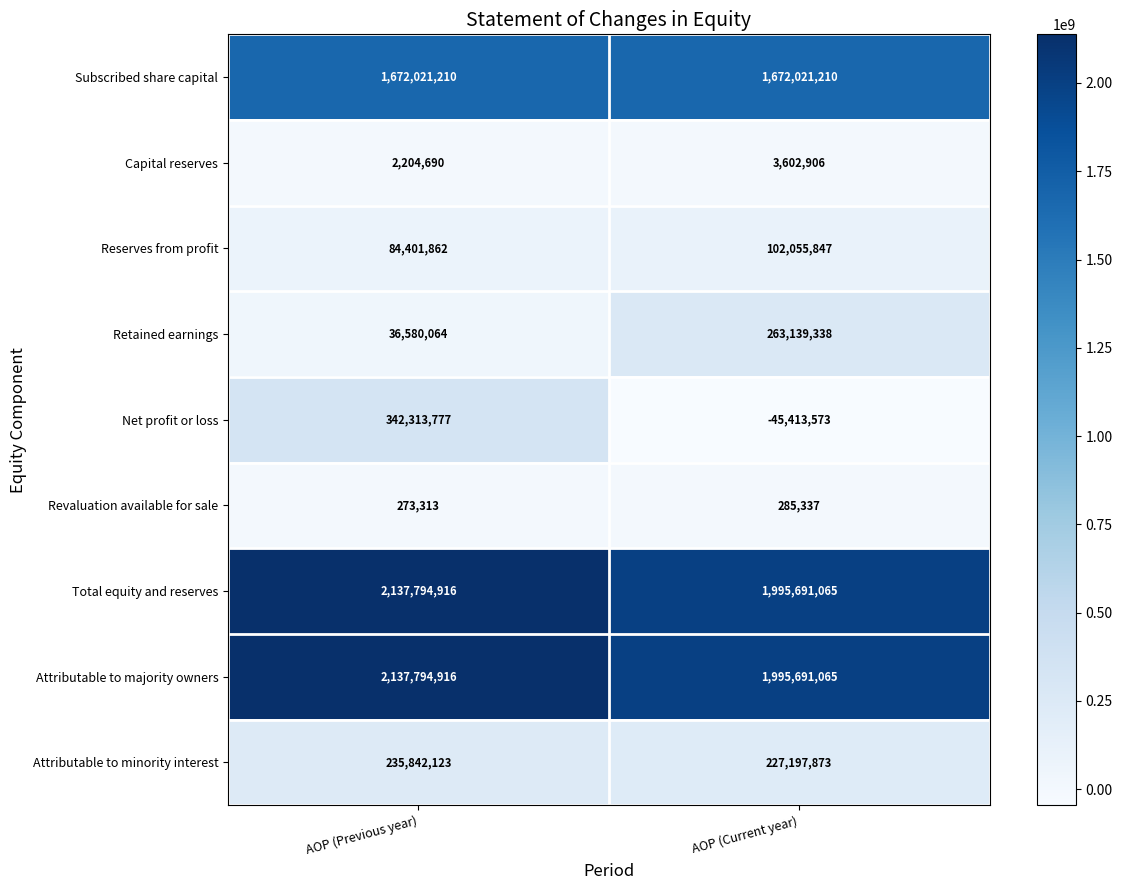

Reading left to right, what are all the values shown in this chart?

Subscribed share capital: AOP (Previous year)=1672021210	AOP (Current year)=1672021210
Capital reserves: AOP (Previous year)=2204690	AOP (Current year)=3602906
Reserves from profit: AOP (Previous year)=84401862	AOP (Current year)=102055847
Retained earnings: AOP (Previous year)=36580064	AOP (Current year)=263139338
Net profit or loss: AOP (Previous year)=342313777	AOP (Current year)=-45413573
Revaluation available for sale: AOP (Previous year)=273313	AOP (Current year)=285337
Total equity and reserves: AOP (Previous year)=2137794916	AOP (Current year)=1995691065
Attributable to majority owners: AOP (Previous year)=2137794916	AOP (Current year)=1995691065
Attributable to minority interest: AOP (Previous year)=235842123	AOP (Current year)=227197873